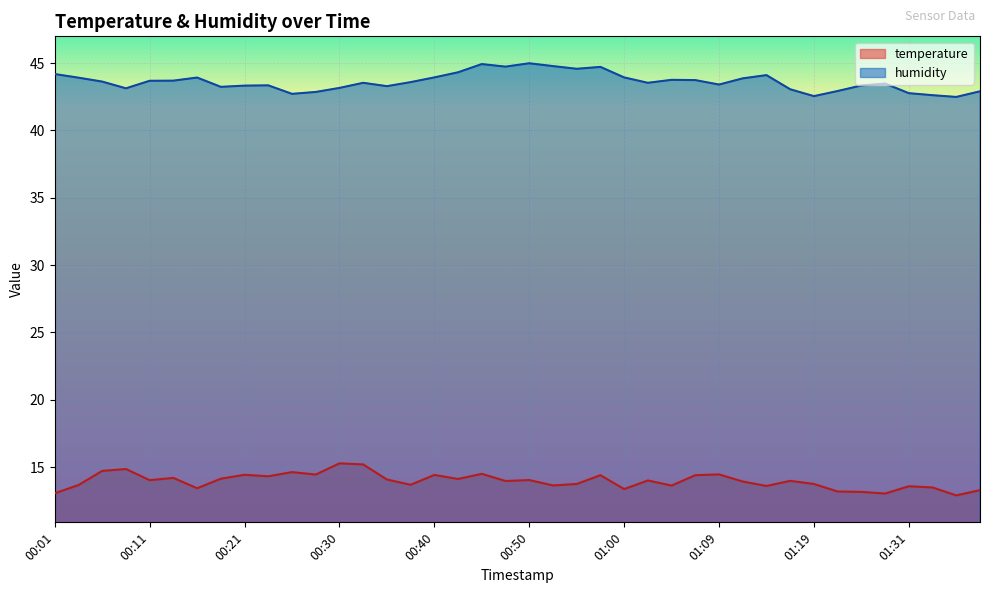

Between 00:52 and 00:57, which series saw the biggest shift?

temperature